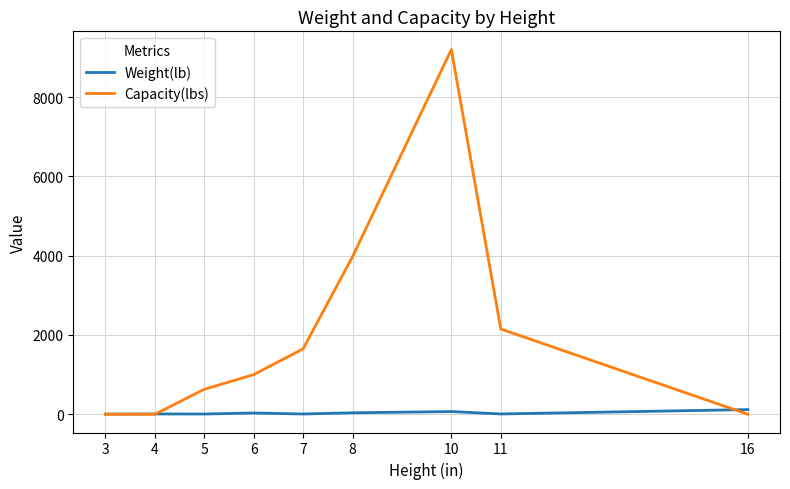

List the series in order of their peak value, lowest first.

Weight(lb), Capacity(lbs)